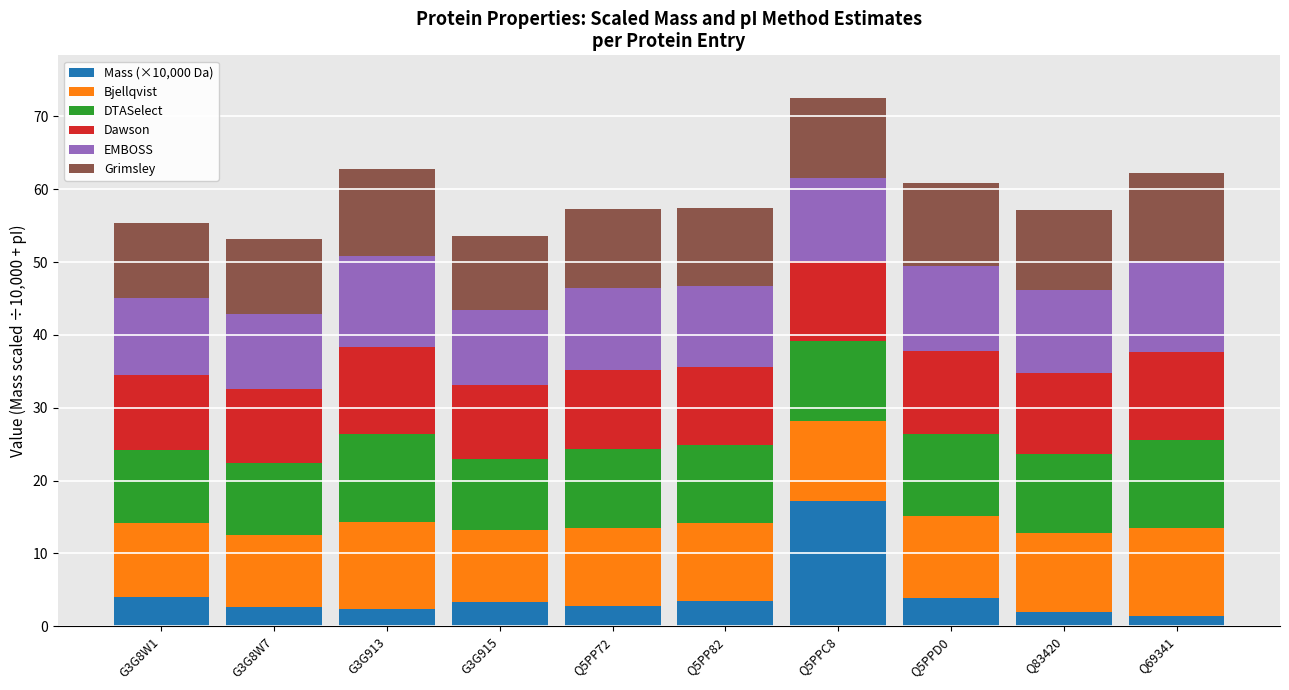

What is the difference between the second highest and second lowest values in the Mass (×10,000 Da) series?

2.1